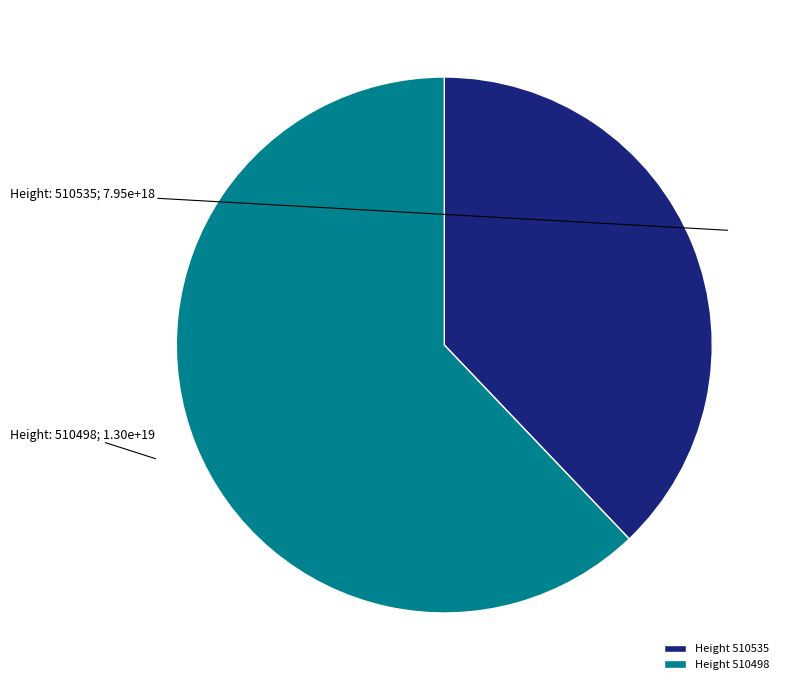

Count the number of slices in the pie.

2